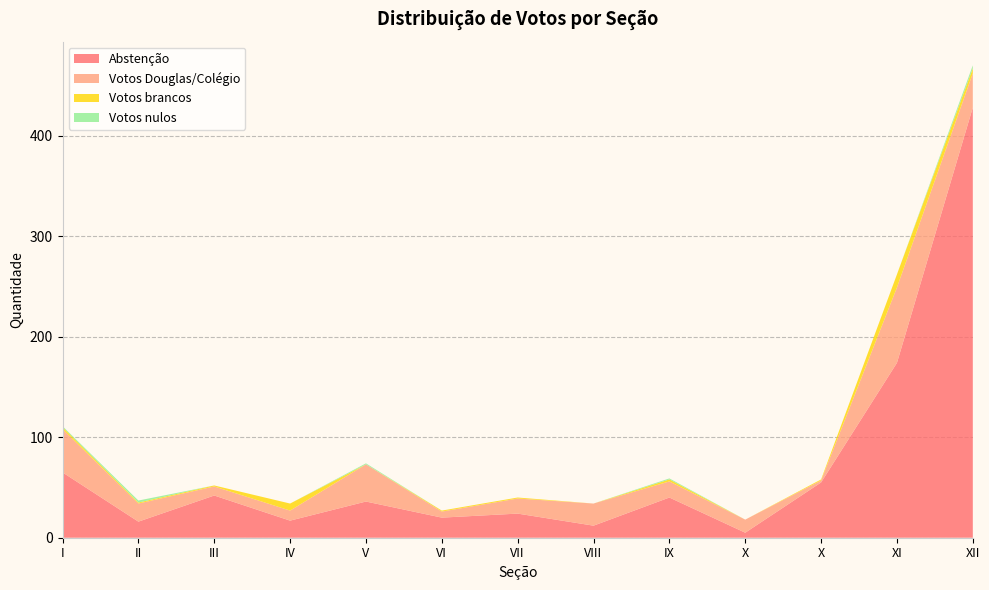

Reading right to left, what are all the values shown in this chart?

Abstenção: 428	174	55	5	40	12	24	20	36	17	42	16	65
Votos Douglas/Colégio: 34	75	2	13	16	22	15	6	37	10	9	18	43
Votos brancos: 5	13	1	0	2	0	1	1	0	7	1	1	2
Votos nulos: 3	0	0	0	1	0	0	0	1	0	0	2	1